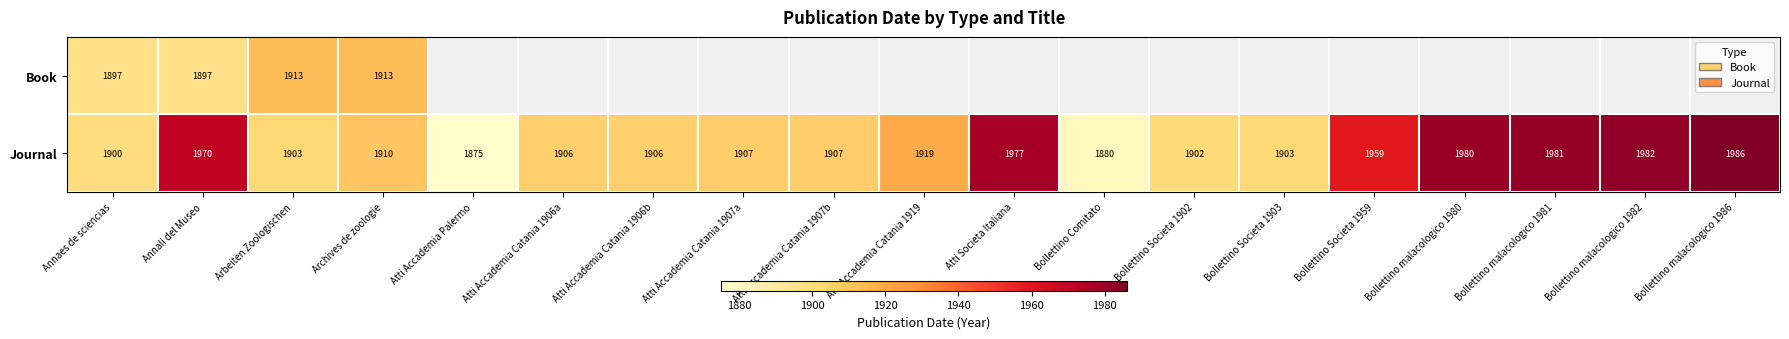

Between Annaes de sciencias and Arbeiten Zoologischen, which series saw the biggest shift?

Book